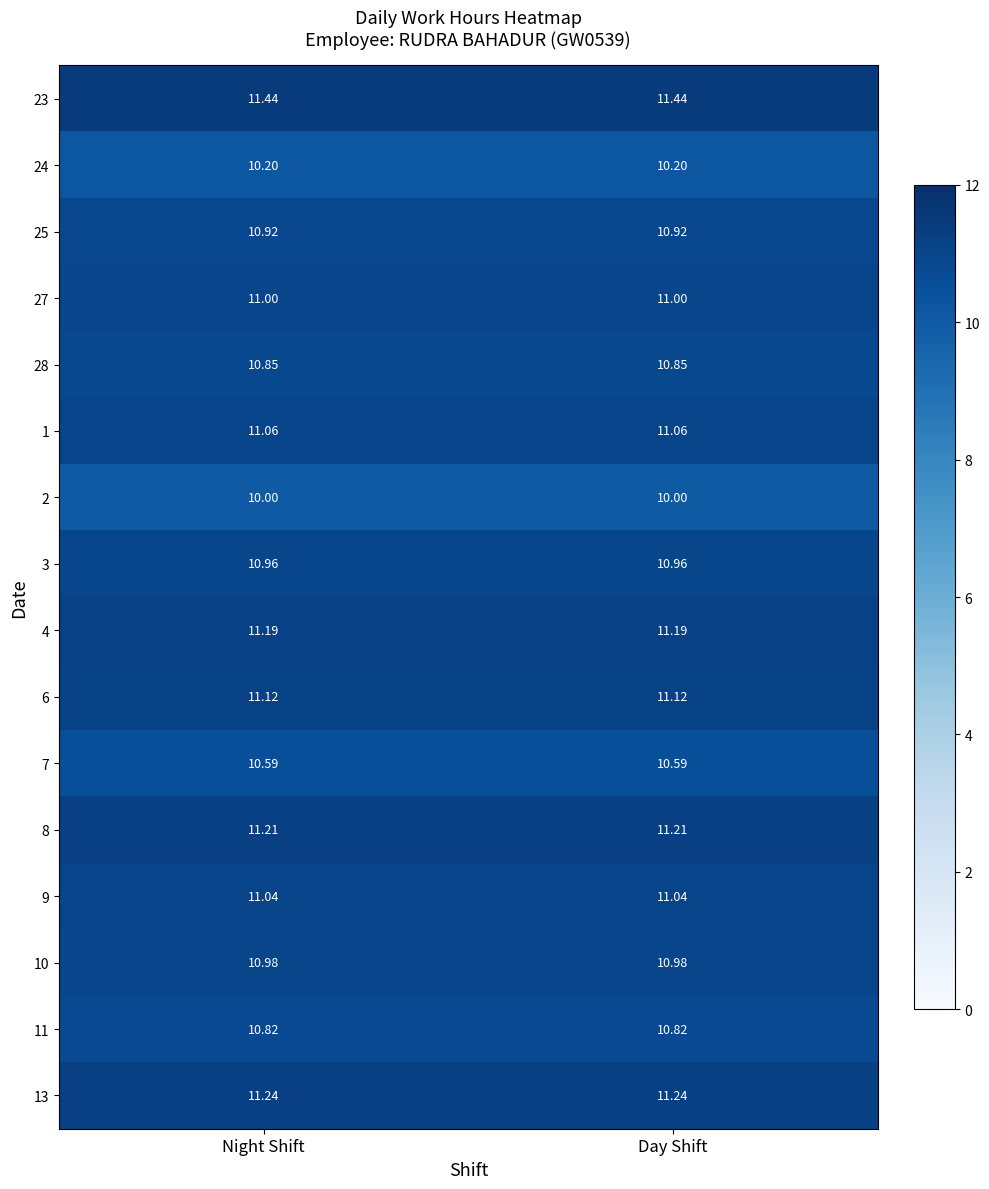

Is the value of 27 at Night Shift greater than the value of 2 at Day Shift?

Yes